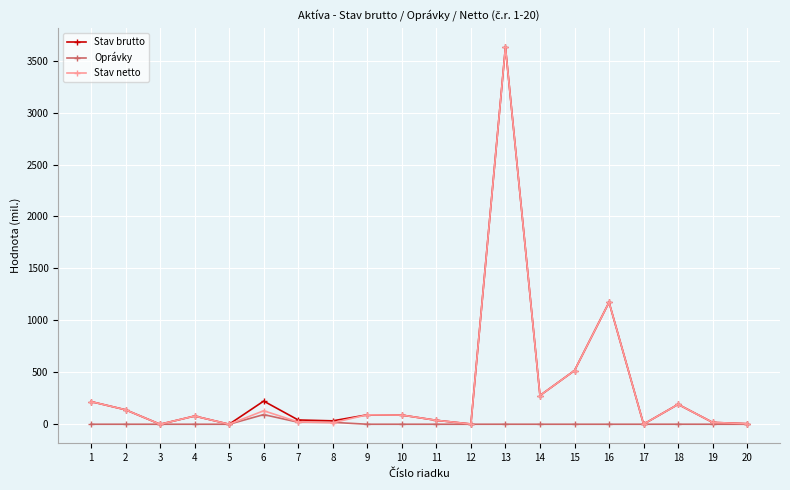

At which category is the sum across all series the highest?

13